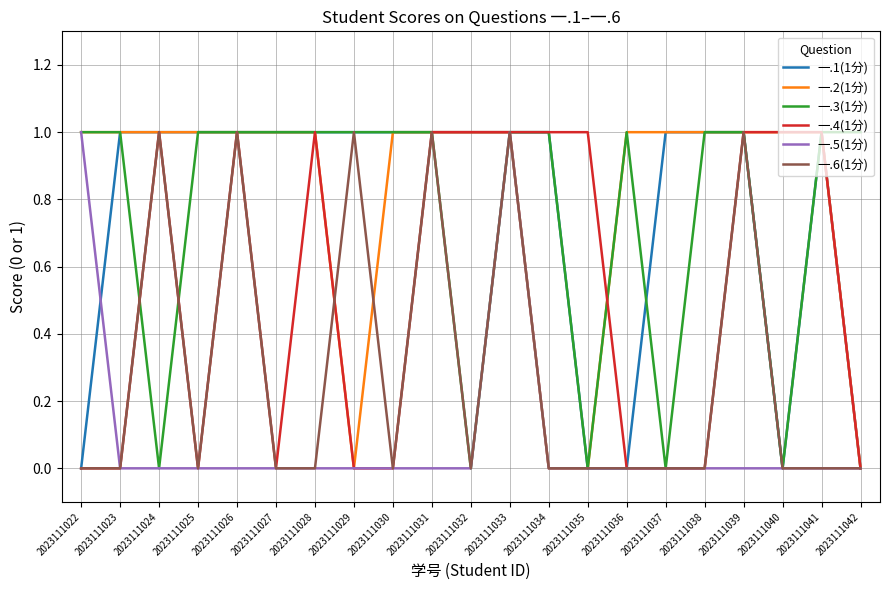

Count the 一.1(1分) values in the range 1 to 2.

16